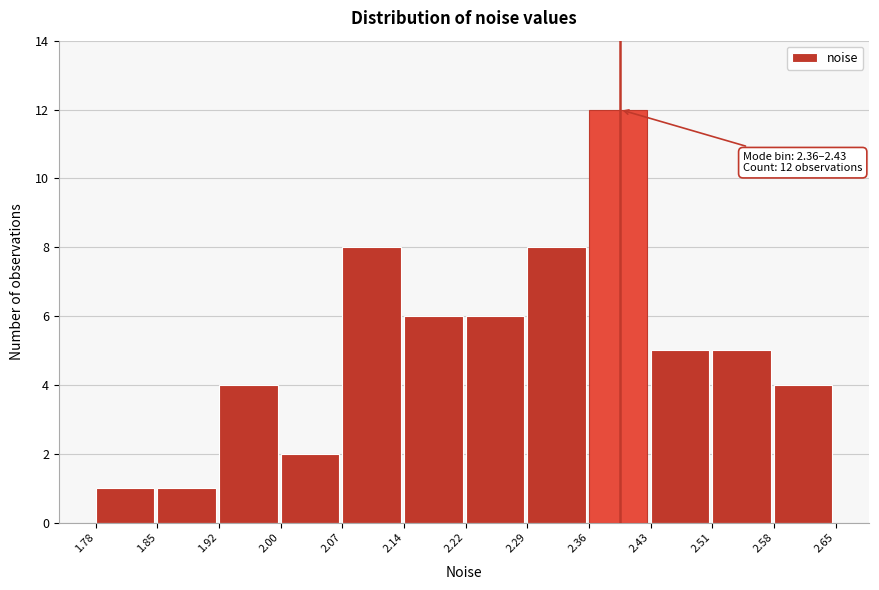

Over which range of the x-axis is the bar tallest?

2.36 to 2.43